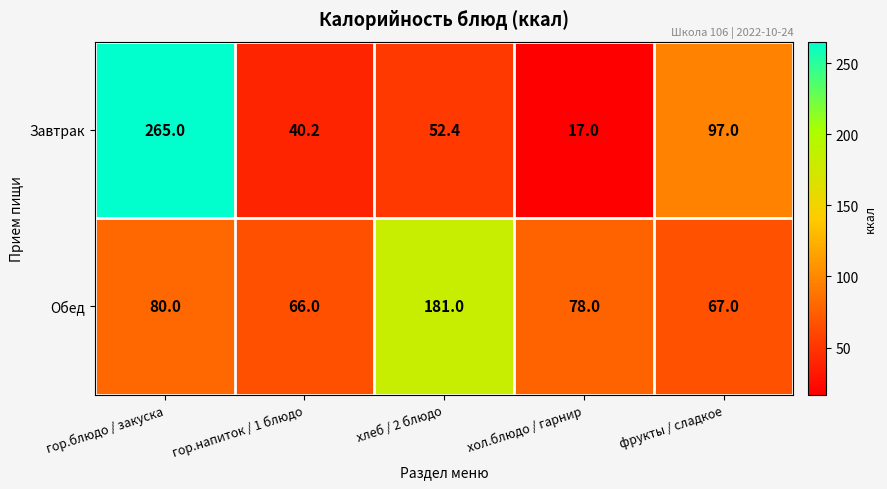

Reading left to right, what are all the values shown in this chart?

Завтрак: гор.блюдо / закуска=265.0	гор.напиток / 1 блюдо=40.2	хлеб / 2 блюдо=52.4	хол.блюдо / гарнир=17.0	фрукты / сладкое=97.0
Обед: гор.блюдо / закуска=80.0	гор.напиток / 1 блюдо=66.0	хлеб / 2 блюдо=181.0	хол.блюдо / гарнир=78.0	фрукты / сладкое=67.0